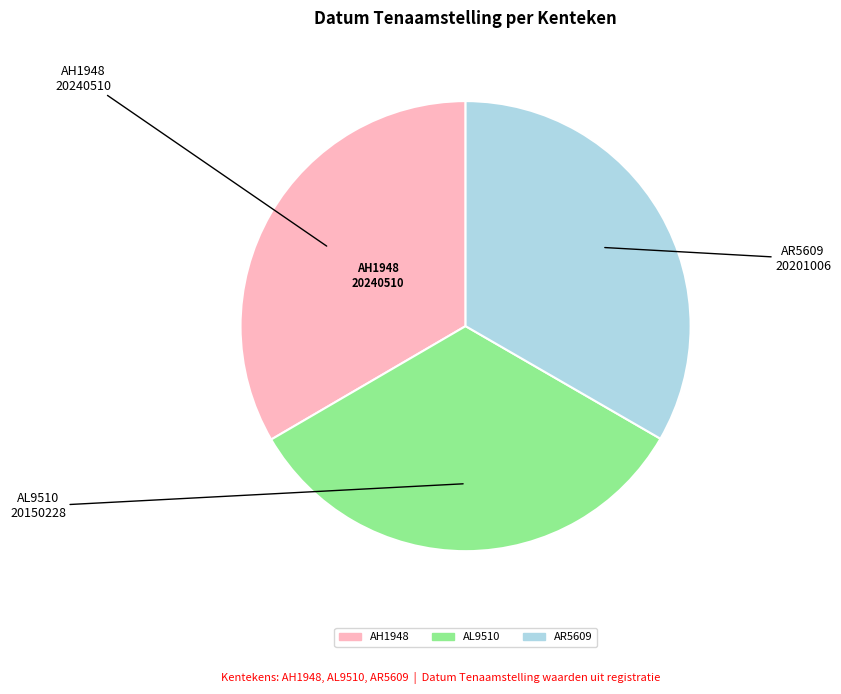

Approximately how many times larger is the value at AR5609 compared to AH1948?

1.0